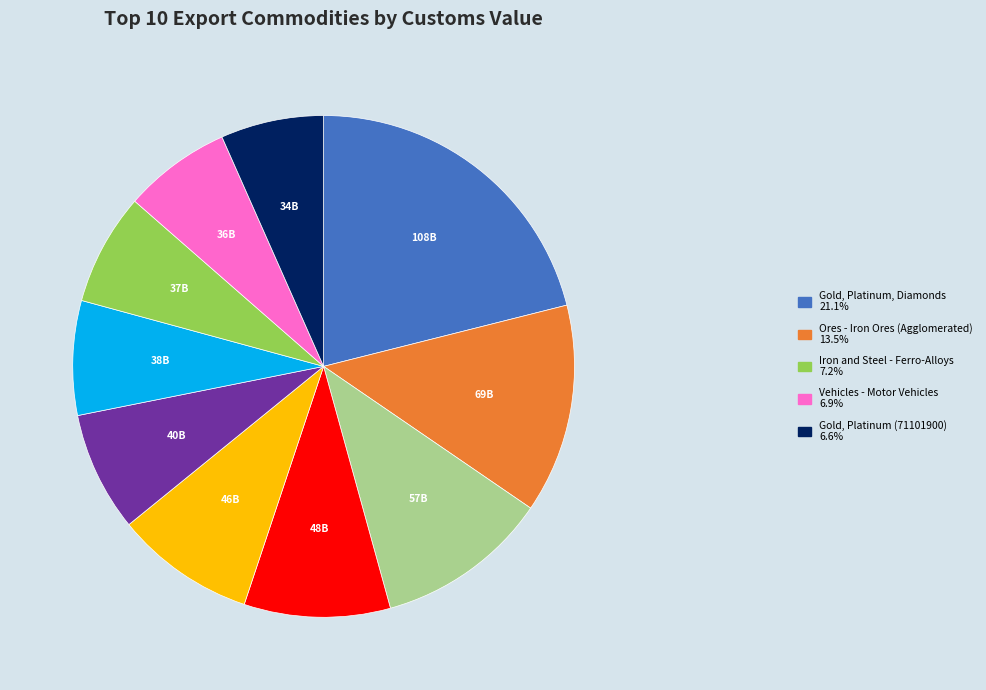

How many segments does this pie chart have?

10